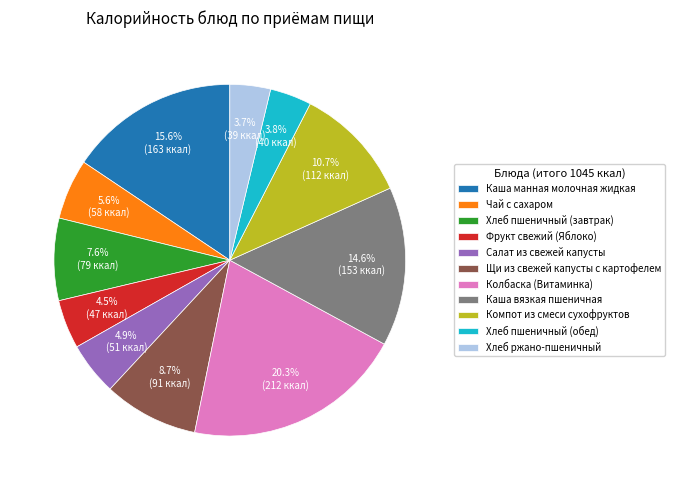

What is the total percentage of Каша вязкая пшеничная and Колбаска (Витаминка)?

34.9%